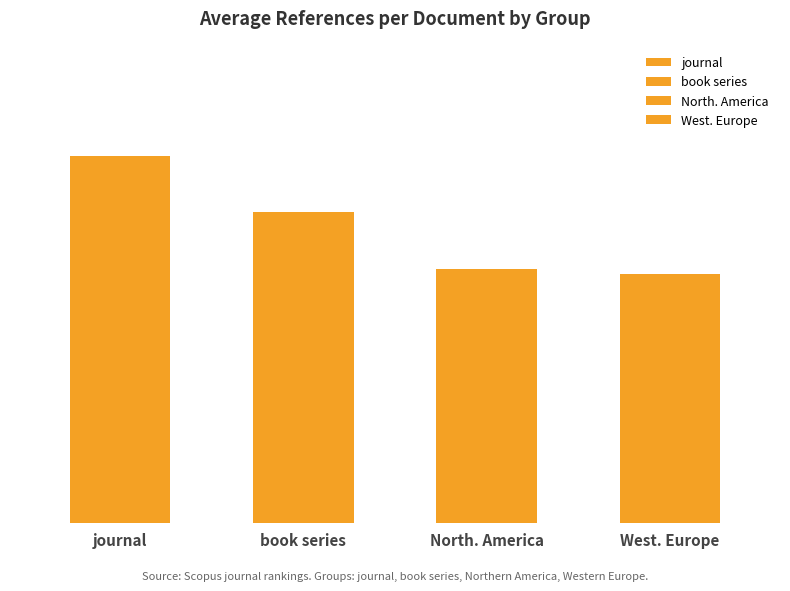

What is the maximum value shown in the chart?

42.3